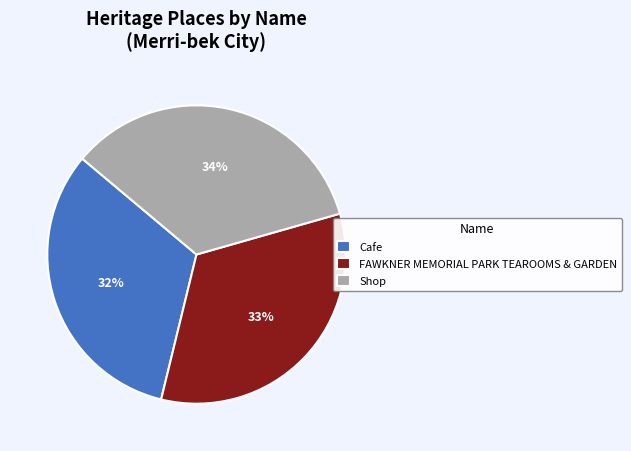

What percentage is the Cafe slice, to the nearest percent?

32%